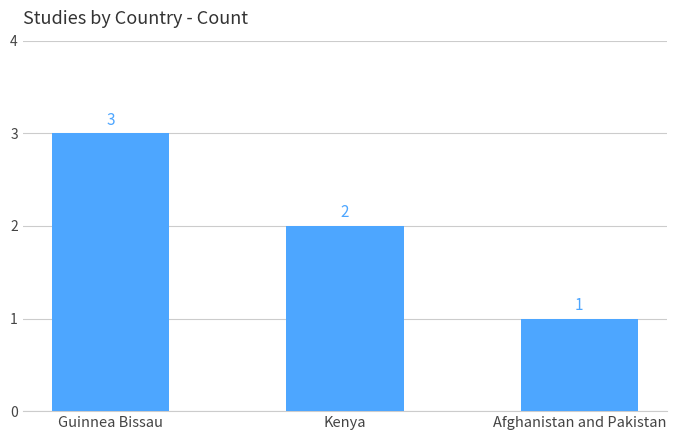

What is the difference between the maximum and minimum values?

2